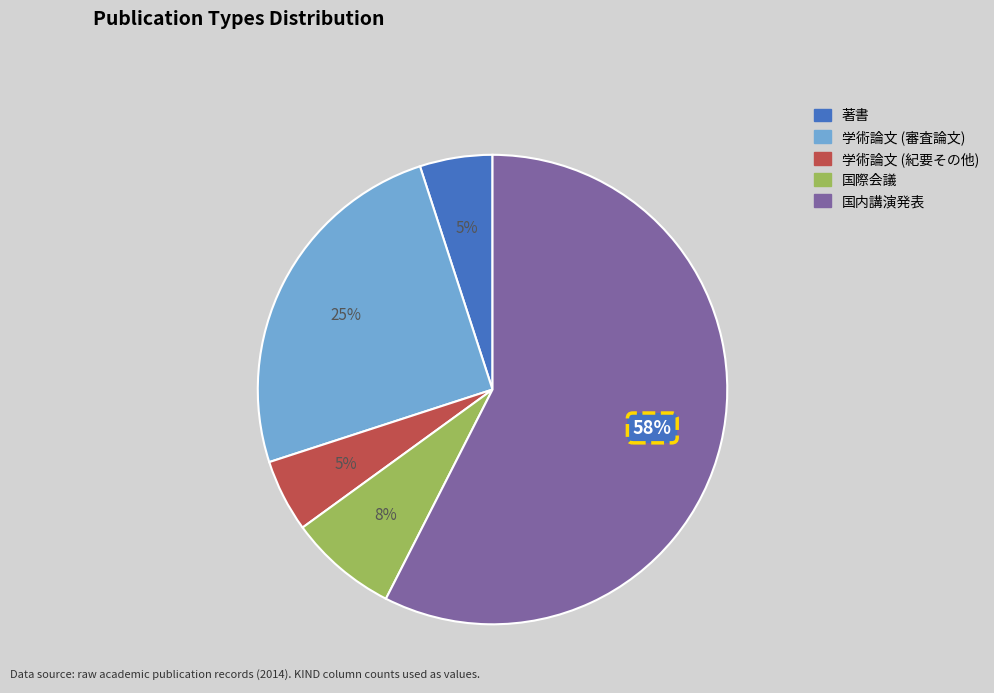

What percentage is the 学術論文 (紀要その他) slice, to the nearest percent?

5%